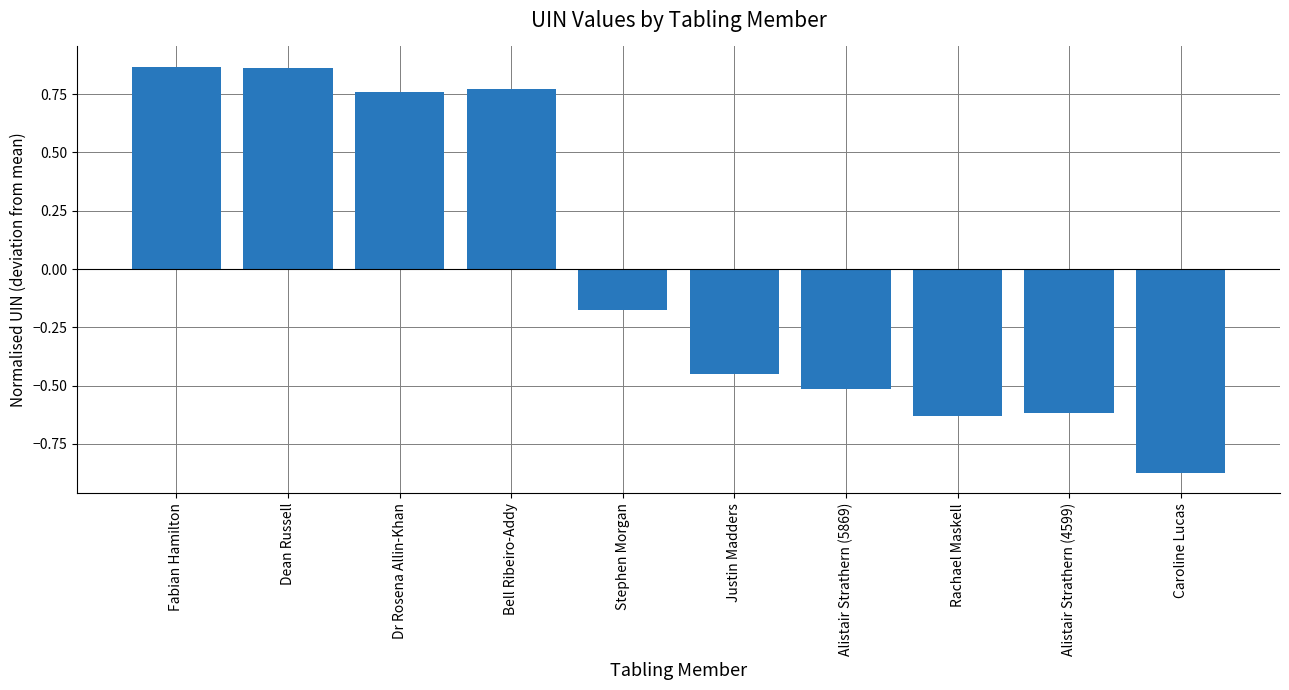

What is the change in value from Stephen Morgan to Justin Madders?

-0.3